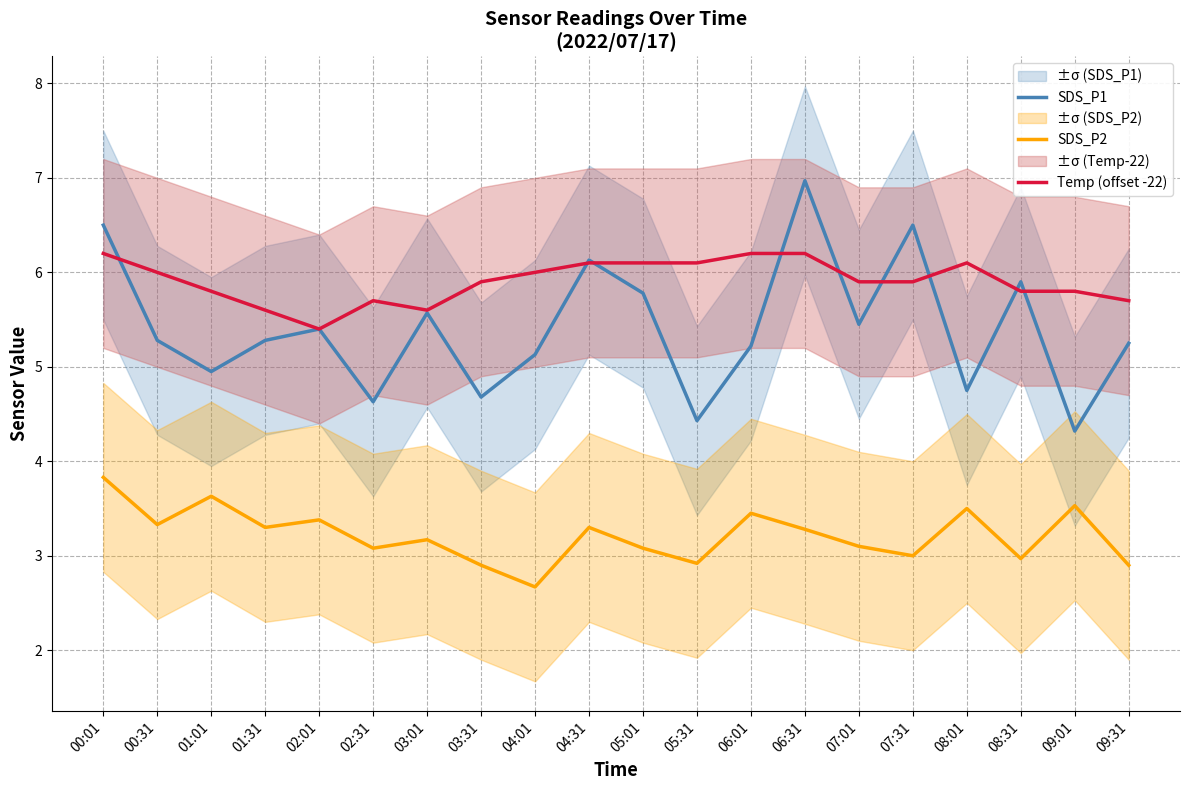

At which category does Temp (offset -22) reach its first local peak?

02:31